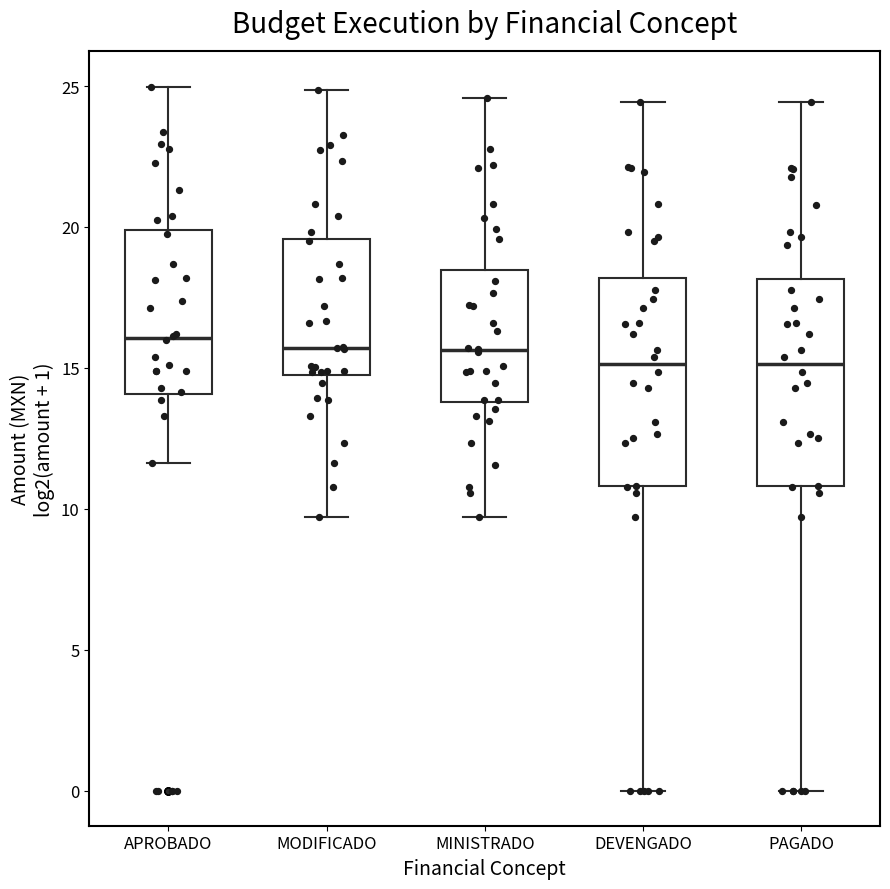

Reading left to right, read every box against the y-axis: the position of its median line, the range the box covers, and the ends of its whiskers. The values are not printed on the chart, so give them approximately, as read against the axis.

APROBADO: median 16.0, box 14.0 to 20.0, whiskers 11.5 to 25.0
MODIFICADO: median 15.5, box 15.0 to 19.5, whiskers 9.5 to 25.0
MINISTRADO: median 15.5, box 14.0 to 18.5, whiskers 9.5 to 24.5
DEVENGADO: median 15.0, box 11.0 to 18.0, whiskers 0.0 to 24.5
PAGADO: median 15.0, box 11.0 to 18.0, whiskers 0.0 to 24.5